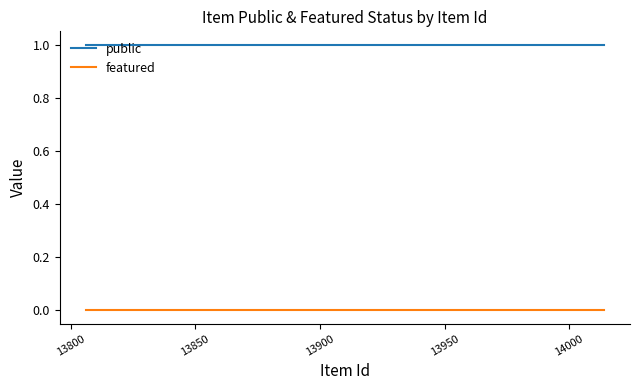

List the series in order of their overall mean, highest first.

public, featured